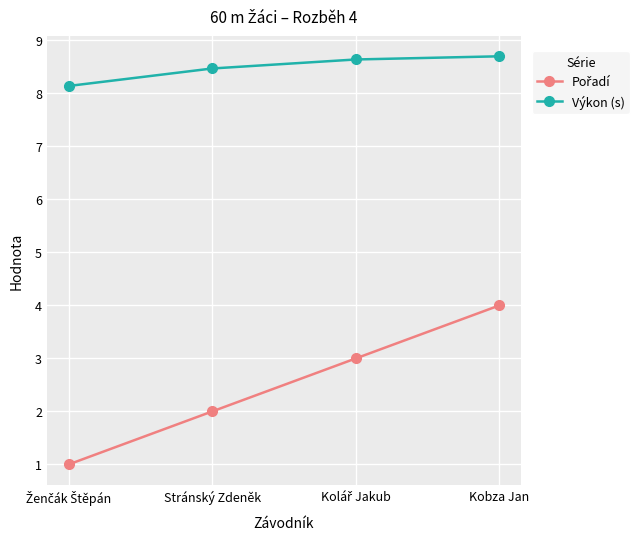

Does the chart display data point markers on the line(s)?

Yes